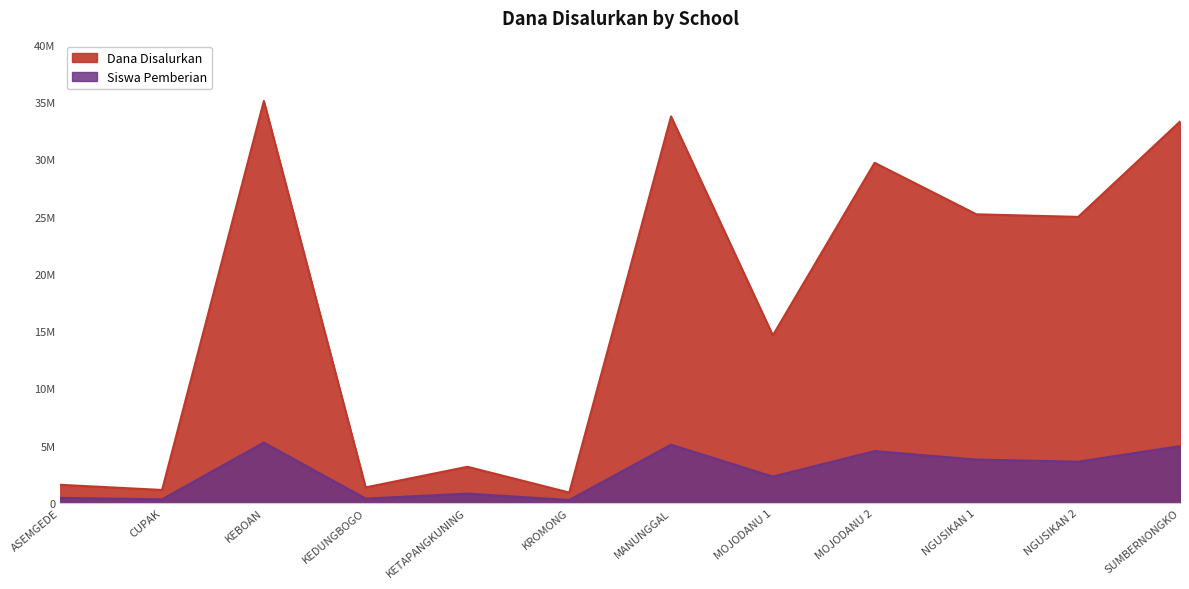

The value of Dana Disalurkan at MANUNGGAL is 33750000.0. True or false?

True